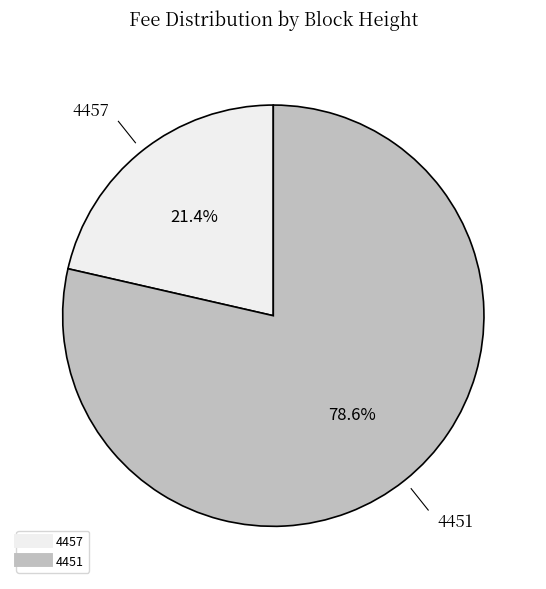

How much of the chart is everything except 4451?

21.4%